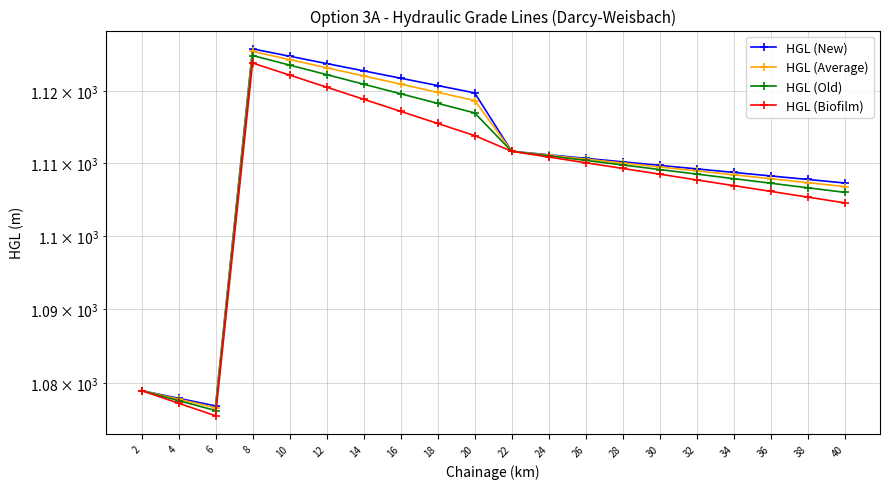

What is the approximate value of HGL (Biofilm) at 34?

1106.9